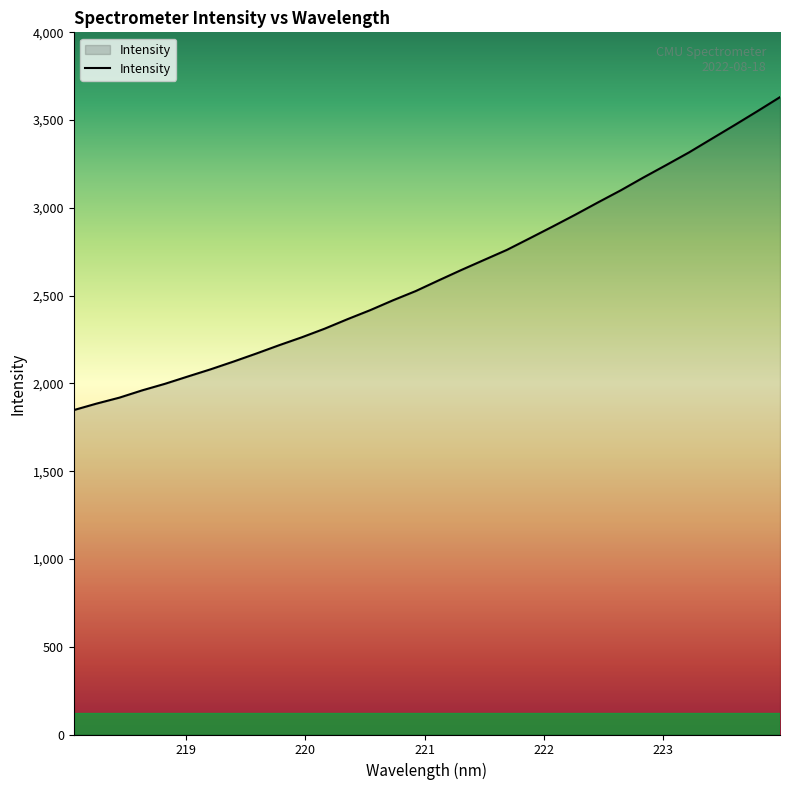

What is the smallest value displayed?

1848.1